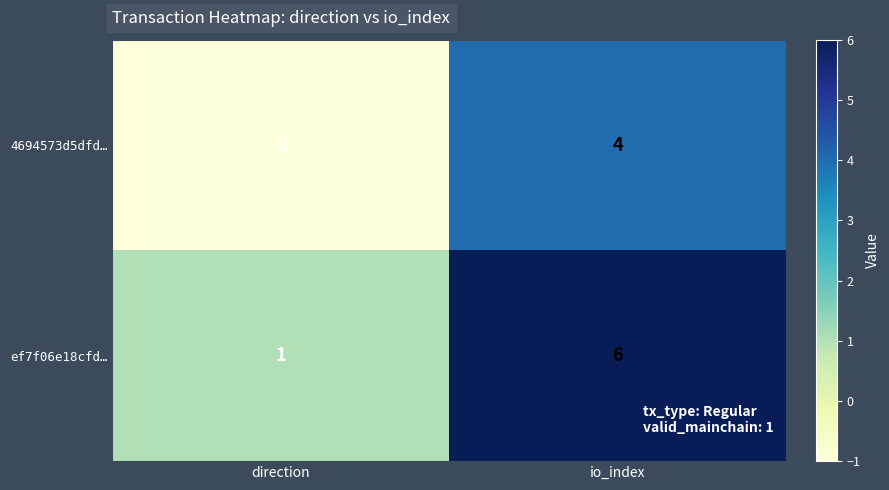

What is the smallest value displayed?

-1